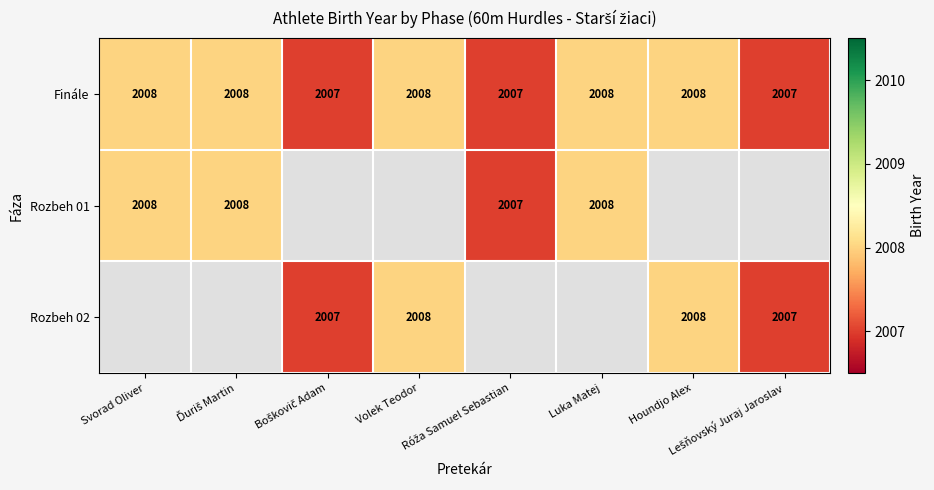

What is the sum of all Finále values?

16061